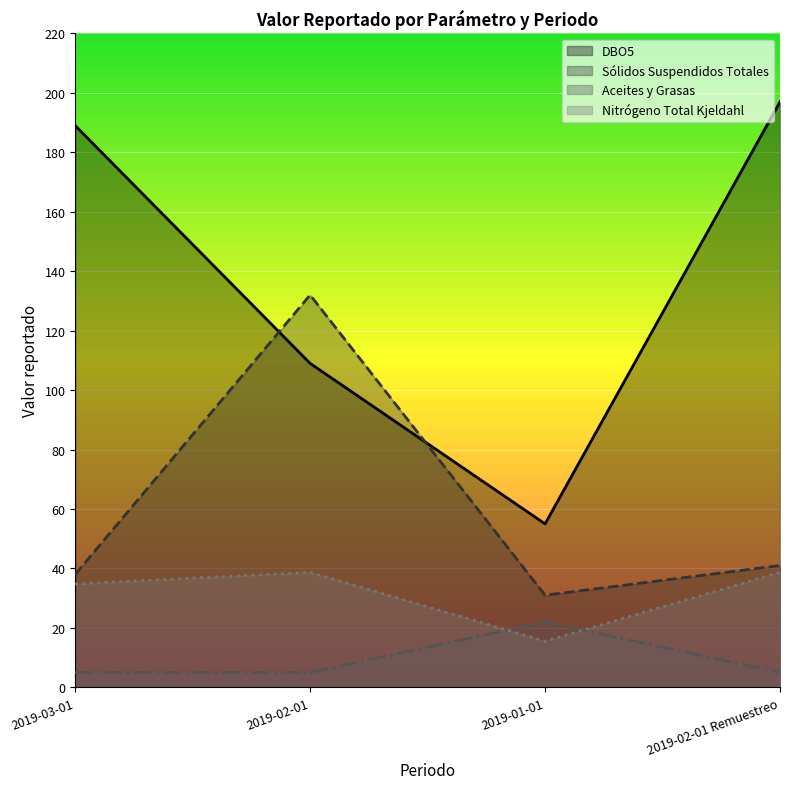

Read the DBO5 value at 2019-01-01.

55.0